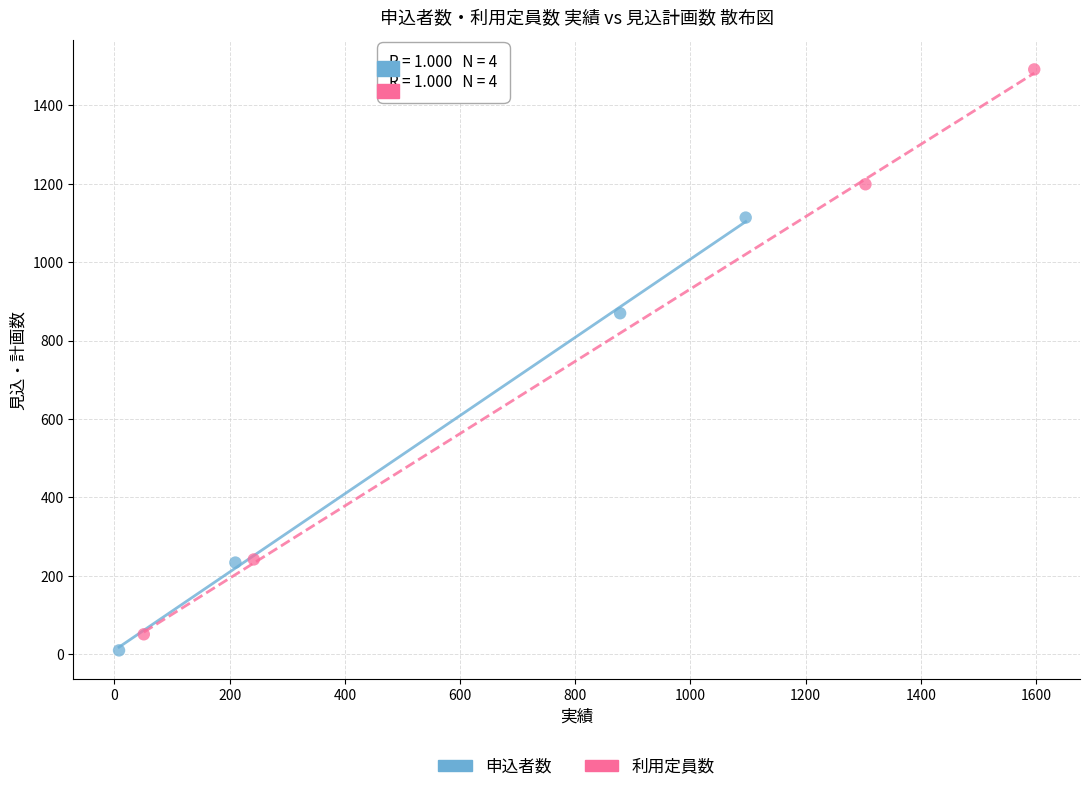

Which series reaches the maximum Y coordinate?

利用定員数